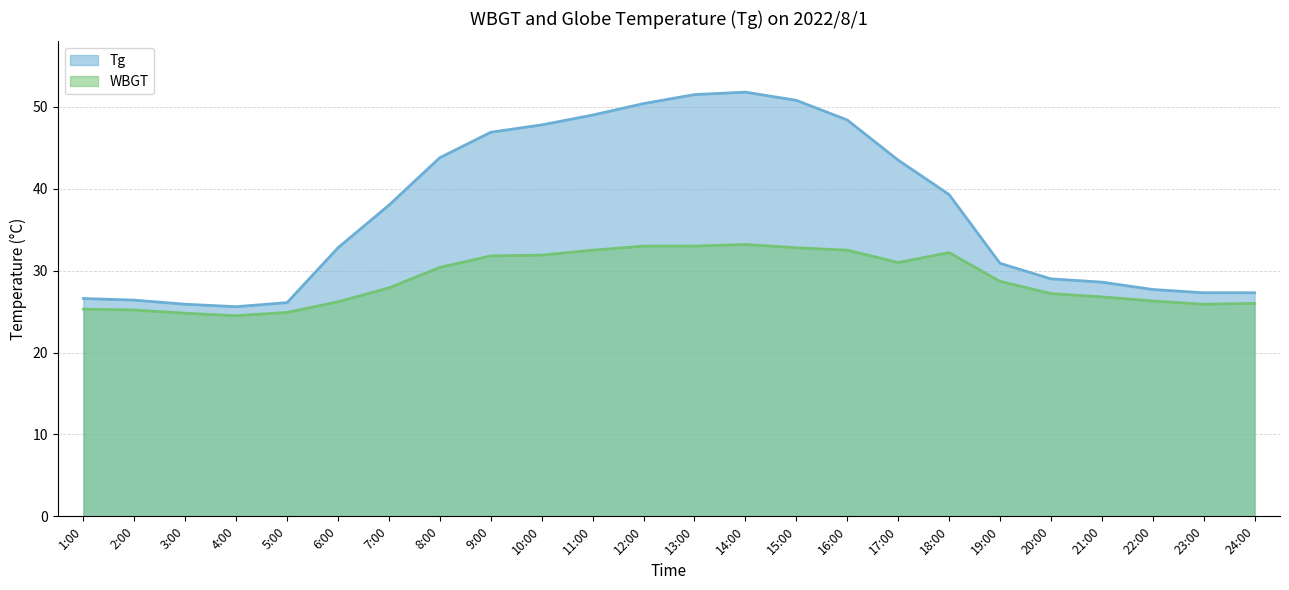

At which label does Tg first exceed 38?

8:00